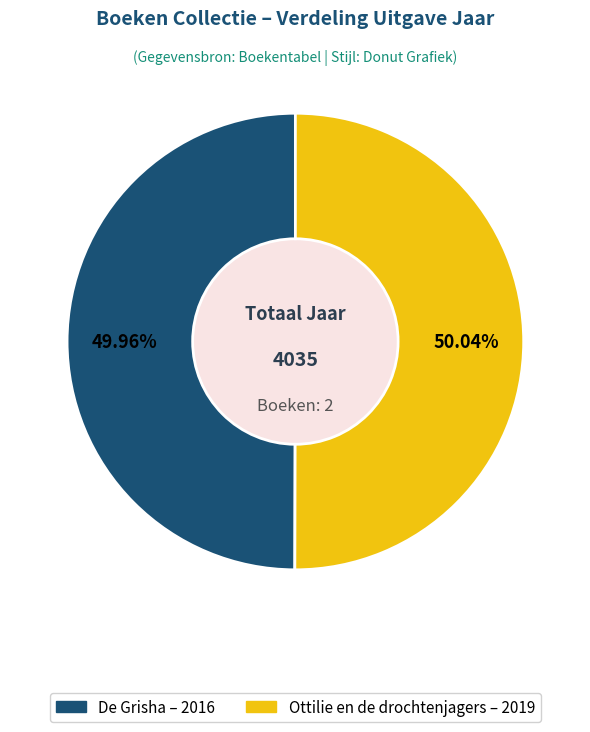

How much of the chart is everything except Ottilie en de drochtenjagers?

50.0%